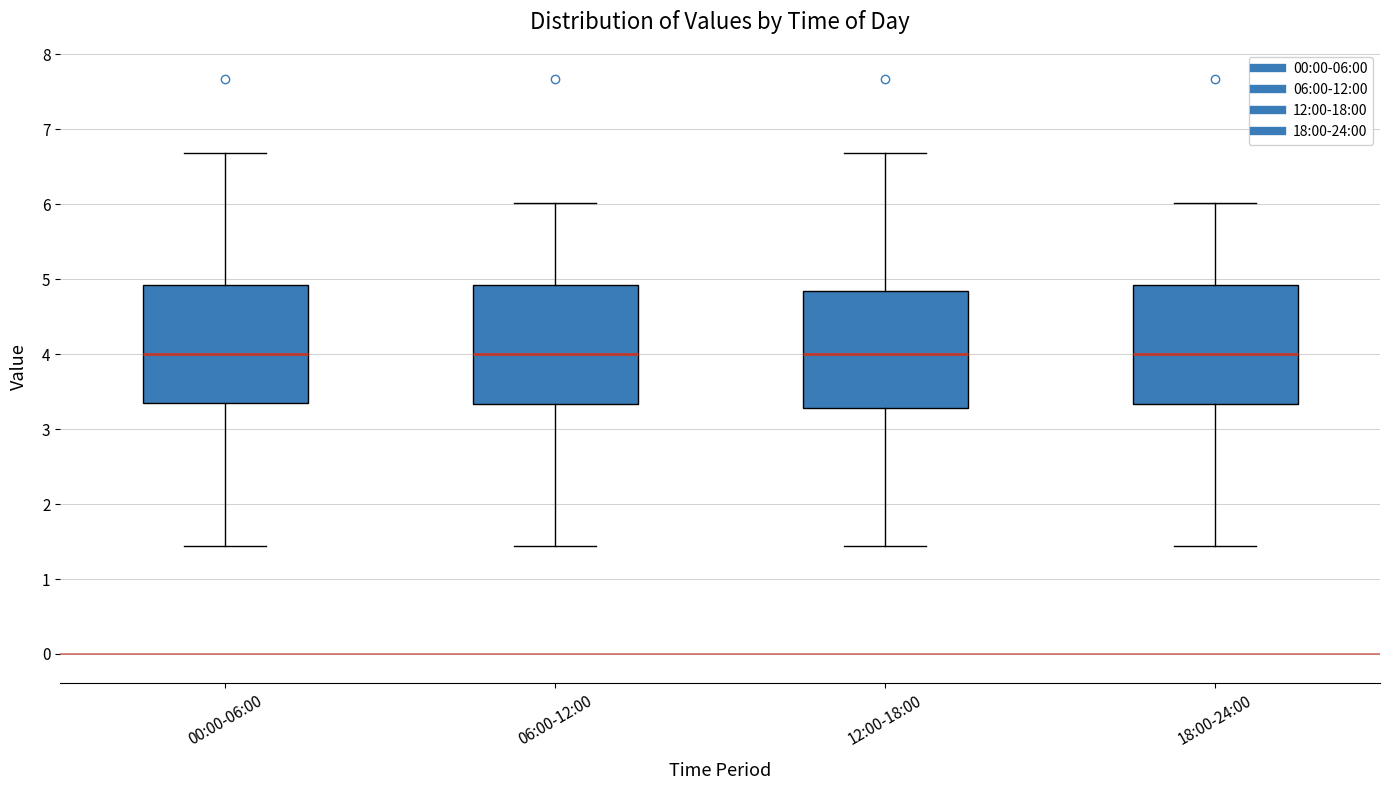

Where is the upper edge of the box for 12:00-18:00 on the y-axis? The values are not printed on the chart, so give them approximately, as read against the axis.

4.8